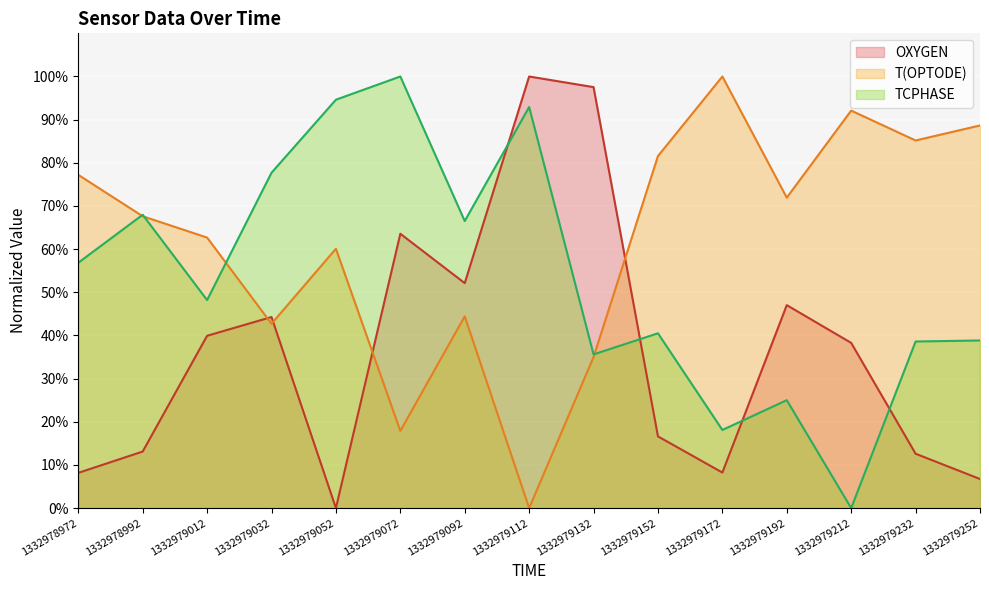

How many lines are shown in the chart?

3